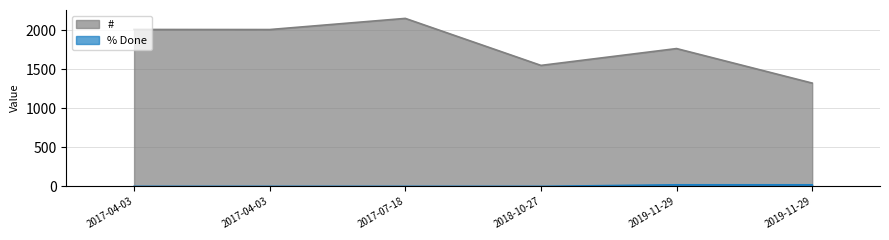

List the labels in order of # value, smallest first.

2019-11-29, 2018-10-27, 2019-11-29, 2017-04-03, 2017-04-03, 2017-07-18